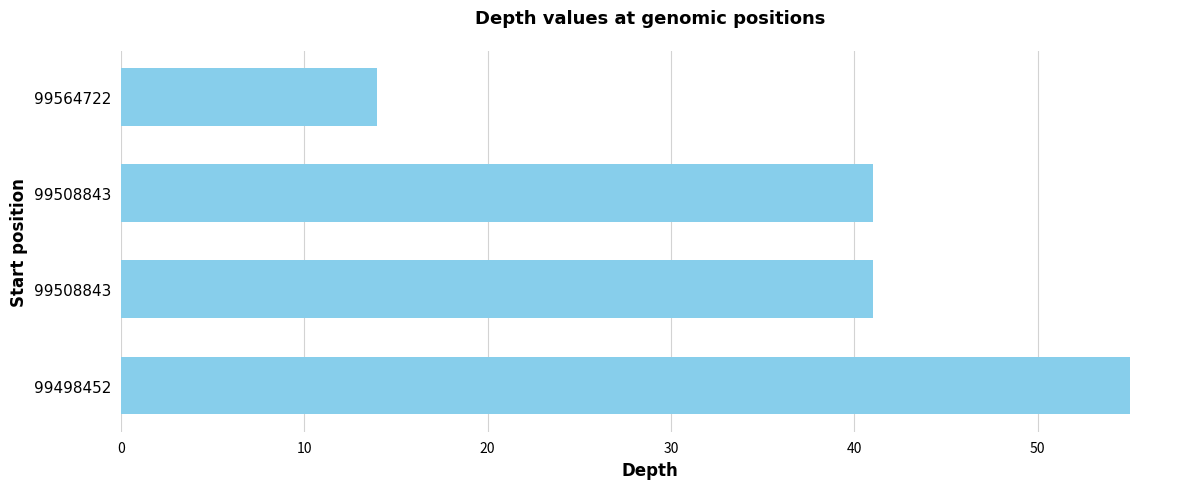

How many categories are shown in the chart?

4